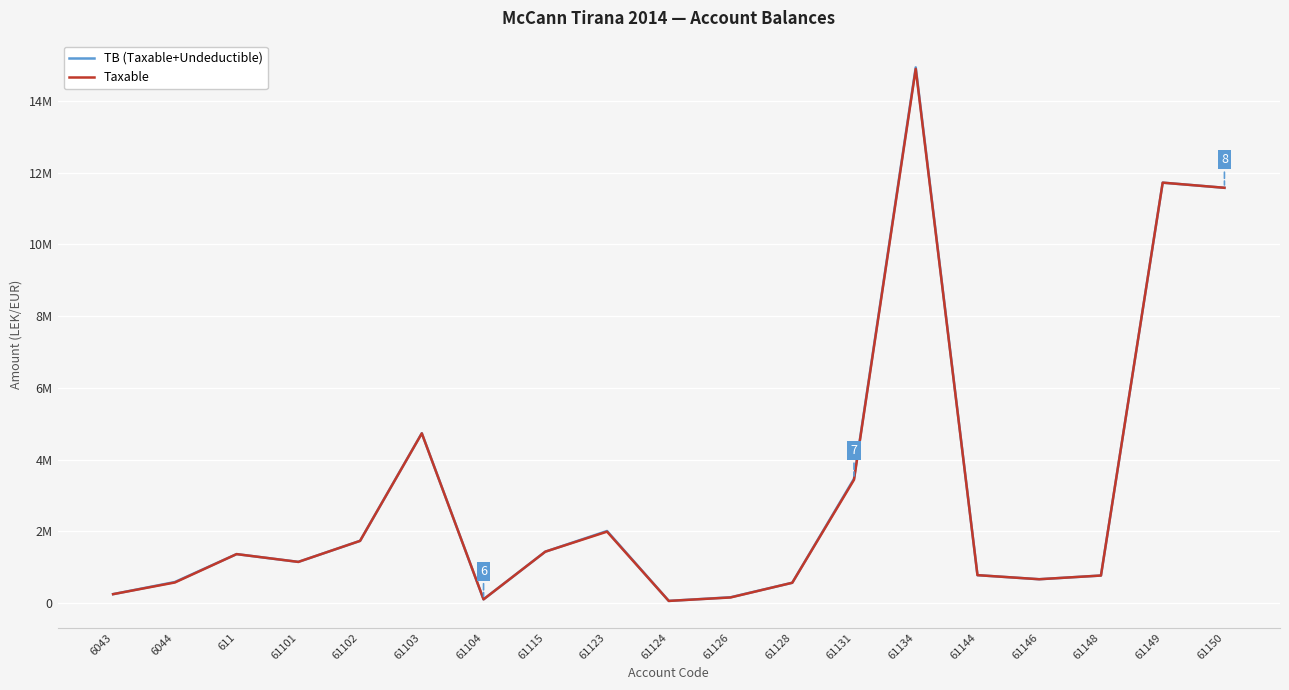

Between 61128 and 61146, which series saw the biggest shift?

TB (Taxable+Undeductible)